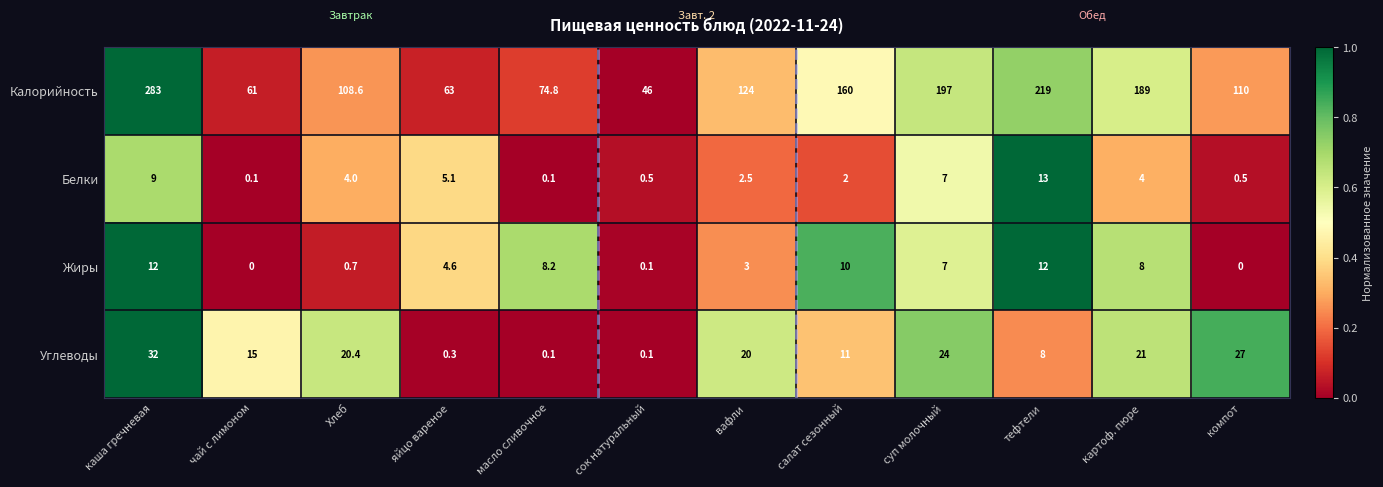

Which series changed the most between каша гречневая and сок натуральный?

Калорийность